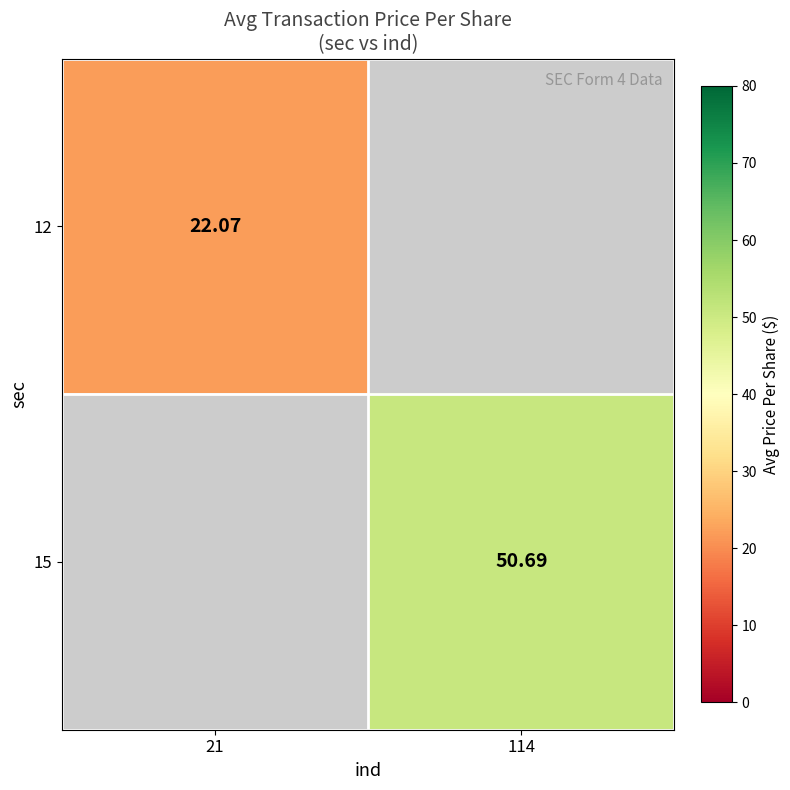

At which category does the chart reach its peak across all series?

114